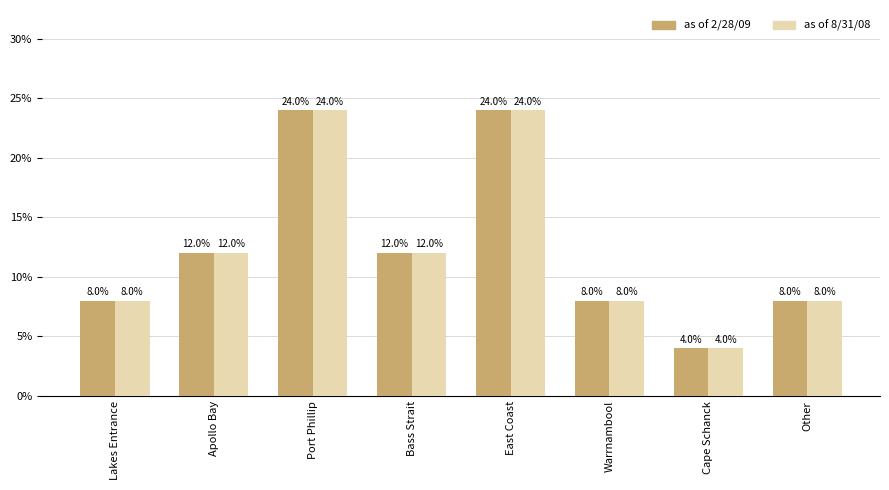

The as of 2/28/09 series shows 4 at Cape Schanck. True or false?

True